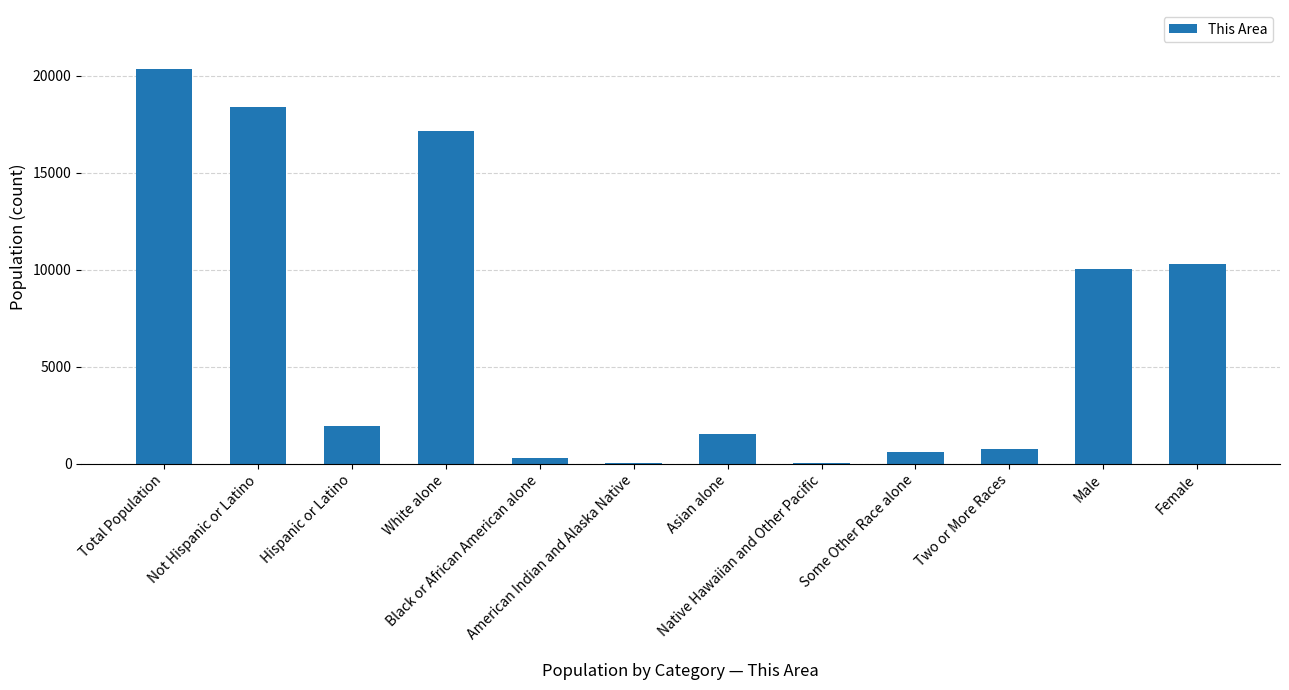

What is the difference between the values at Two or More Races and Some Other Race alone?

140